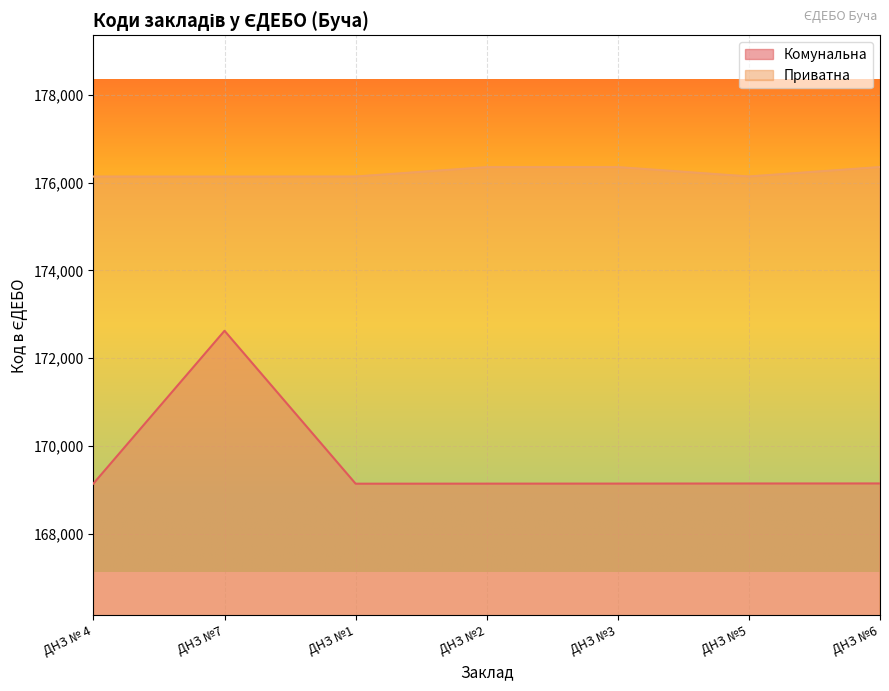

What is the difference between the maximum and minimum values in the Комунальна series?

3482